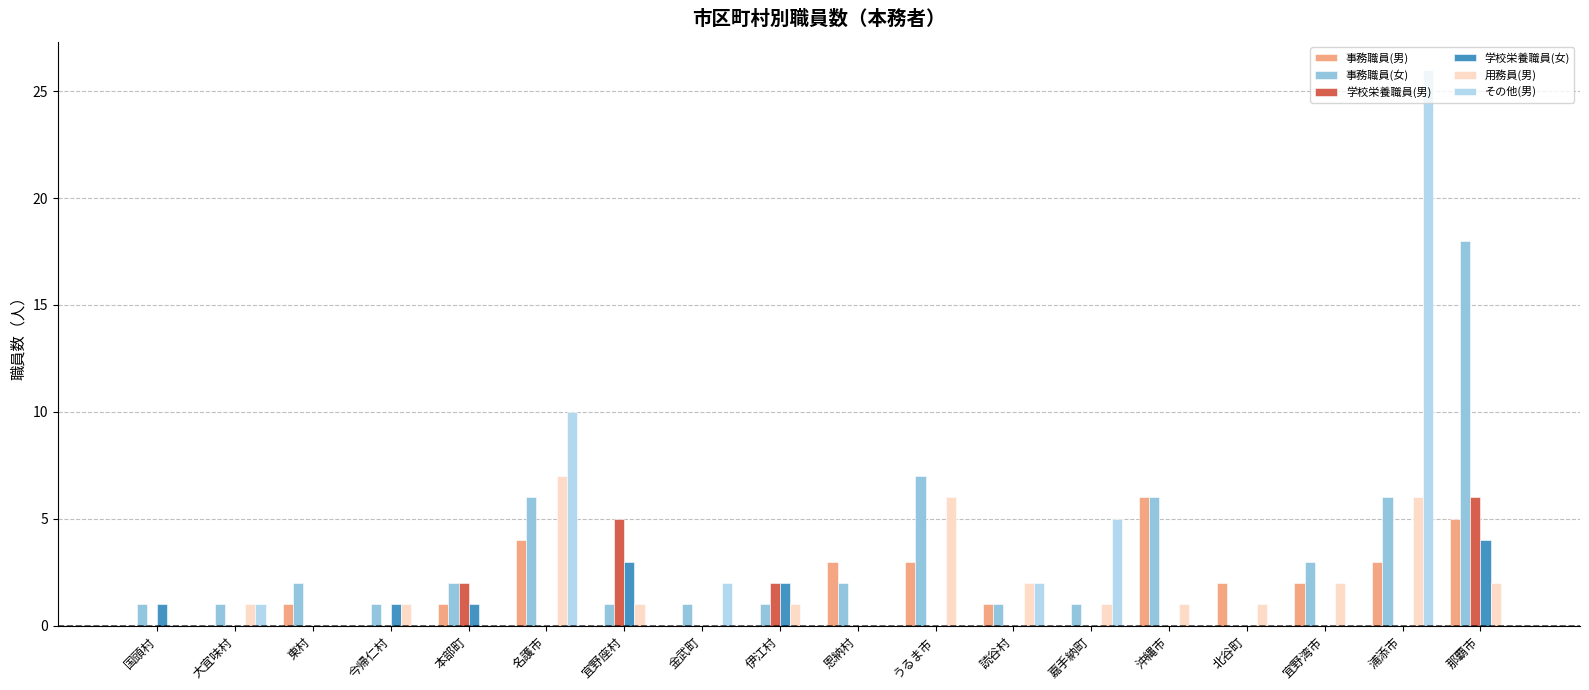

Reading left to right, list all the values displayed in this chart.

事務職員(男): 国頭村=0	大宜味村=0	東村=1	今帰仁村=0	本部町=1	名護市=4	宜野座村=0	金武町=0	伊江村=0	恩納村=3	うるま市=3	読谷村=1	嘉手納町=0	沖縄市=6	北谷町=2	宜野湾市=2	浦添市=3	那覇市=5
事務職員(女): 国頭村=1	大宜味村=1	東村=2	今帰仁村=1	本部町=2	名護市=6	宜野座村=1	金武町=1	伊江村=1	恩納村=2	うるま市=7	読谷村=1	嘉手納町=1	沖縄市=6	北谷町=0	宜野湾市=3	浦添市=6	那覇市=18
学校栄養職員(男): 国頭村=0	大宜味村=0	東村=0	今帰仁村=0	本部町=2	名護市=0	宜野座村=5	金武町=0	伊江村=2	恩納村=0	うるま市=0	読谷村=0	嘉手納町=0	沖縄市=0	北谷町=0	宜野湾市=0	浦添市=0	那覇市=6
学校栄養職員(女): 国頭村=1	大宜味村=0	東村=0	今帰仁村=1	本部町=1	名護市=0	宜野座村=3	金武町=0	伊江村=2	恩納村=0	うるま市=0	読谷村=0	嘉手納町=0	沖縄市=0	北谷町=0	宜野湾市=0	浦添市=0	那覇市=4
用務員(男): 国頭村=0	大宜味村=1	東村=0	今帰仁村=1	本部町=0	名護市=7	宜野座村=1	金武町=0	伊江村=1	恩納村=0	うるま市=6	読谷村=2	嘉手納町=1	沖縄市=1	北谷町=1	宜野湾市=2	浦添市=6	那覇市=2
その他(男): 国頭村=0	大宜味村=1	東村=0	今帰仁村=0	本部町=0	名護市=10	宜野座村=0	金武町=2	伊江村=0	恩納村=0	うるま市=0	読谷村=2	嘉手納町=5	沖縄市=0	北谷町=0	宜野湾市=0	浦添市=26	那覇市=0